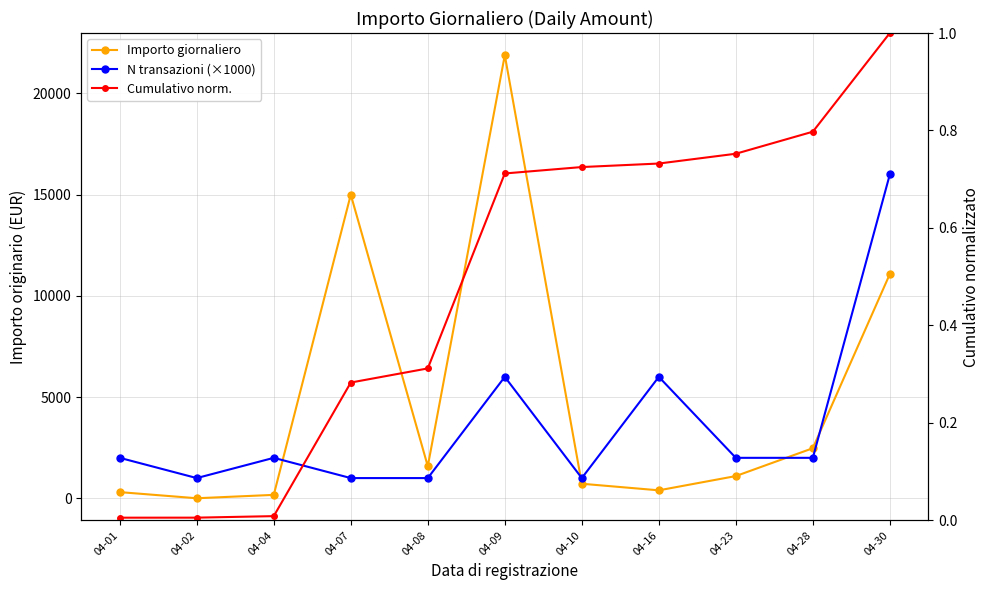

What value does the Cumulativo norm. series have at 04-30?

1.0